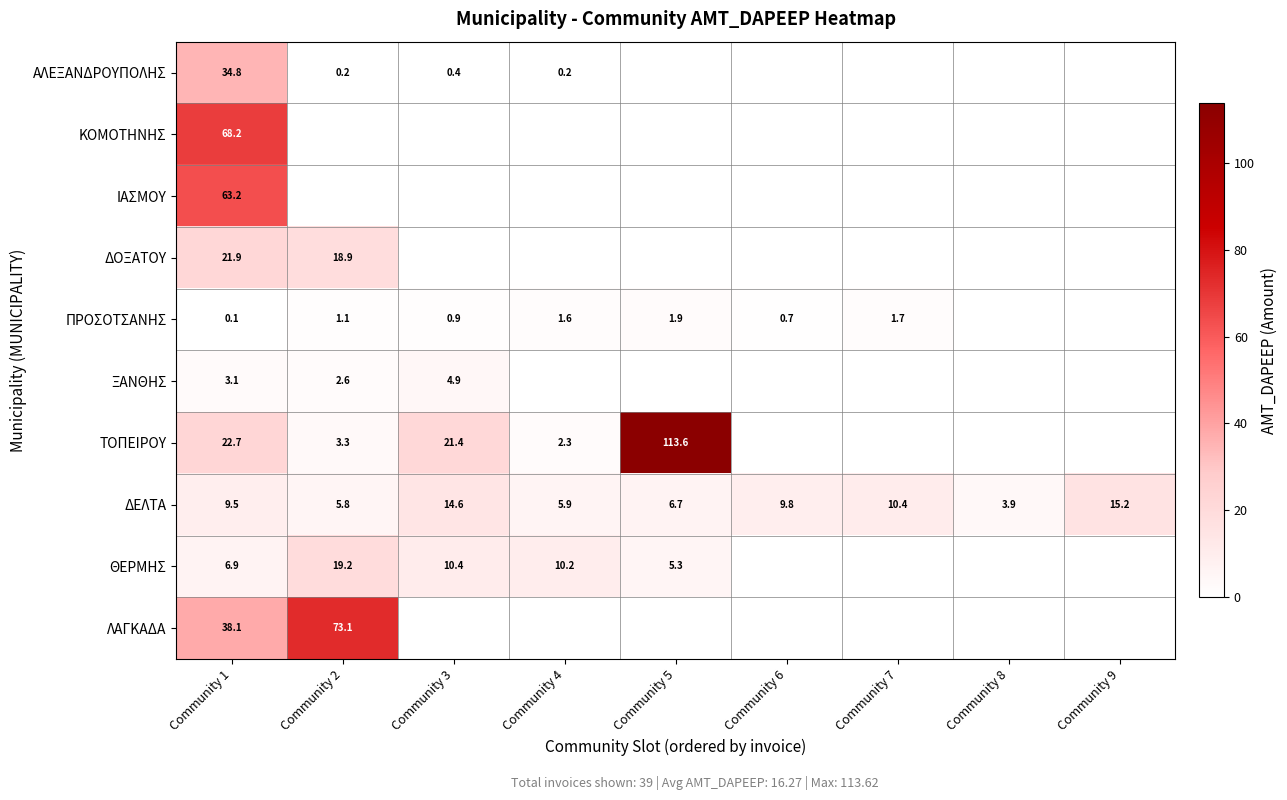

Which category has the highest value across all series?

Community 5